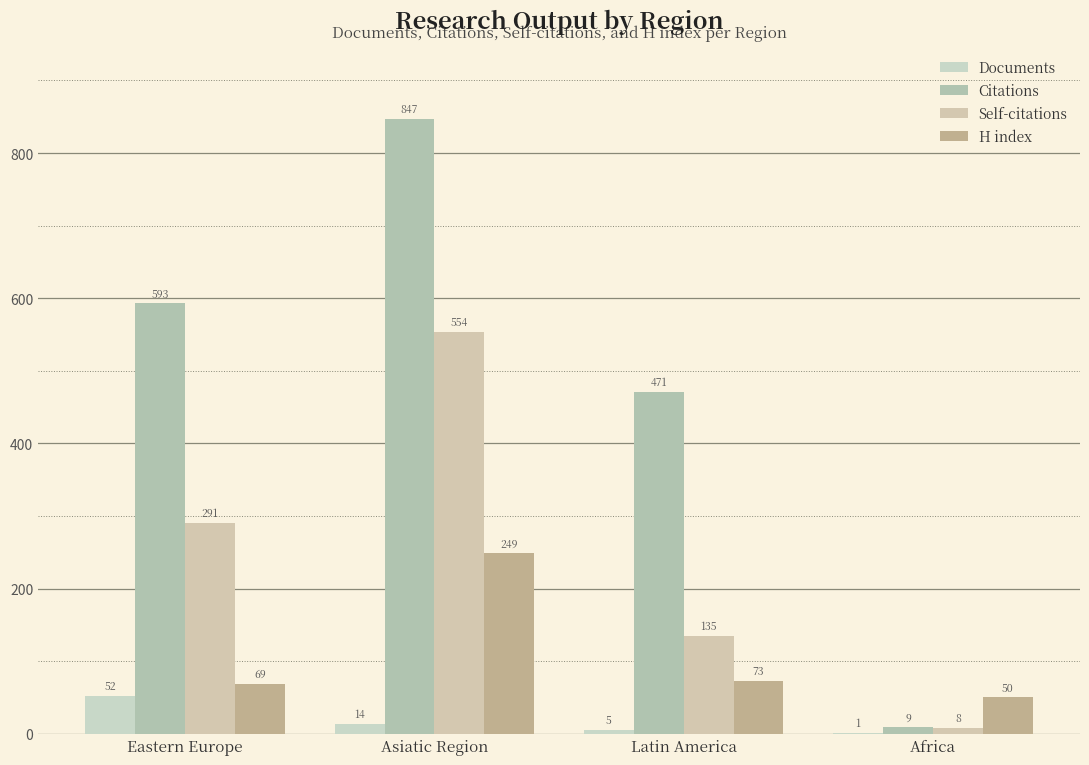

At which label does H index first exceed 73?

Asiatic Region